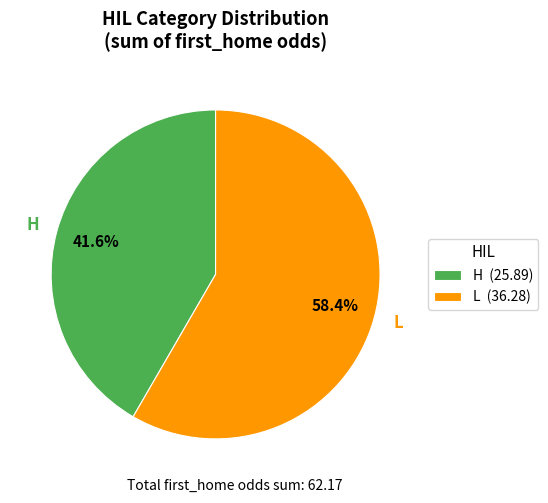

Which category has the smallest portion of the pie?

H (25.89)